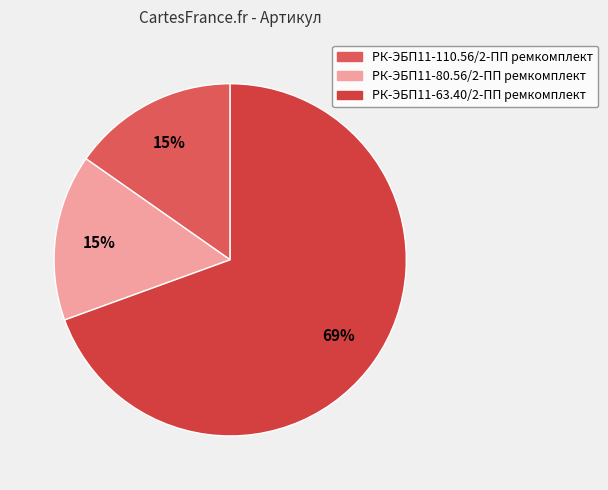

To the nearest percent, what percentage of the pie is РК-ЭБП11-110.56/2-ПП ремкомплект?

15%